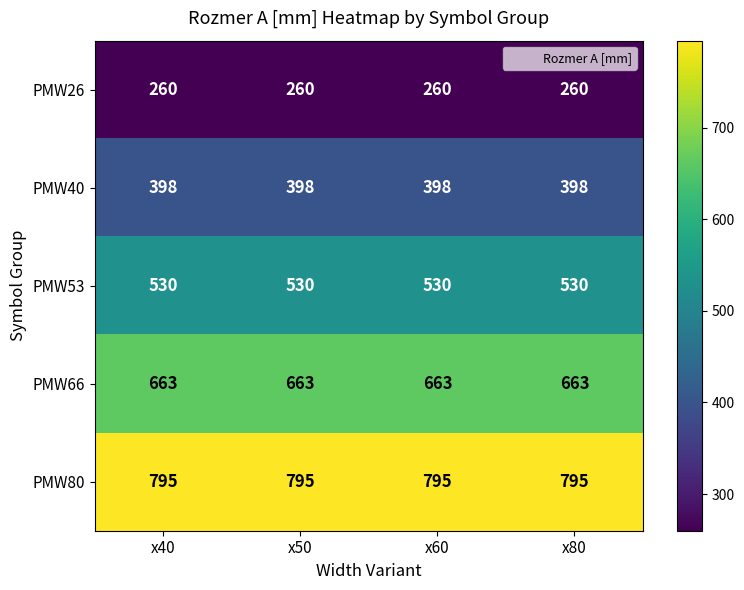

List the series in order of their overall mean, highest first.

PMW80, PMW66, PMW53, PMW40, PMW26